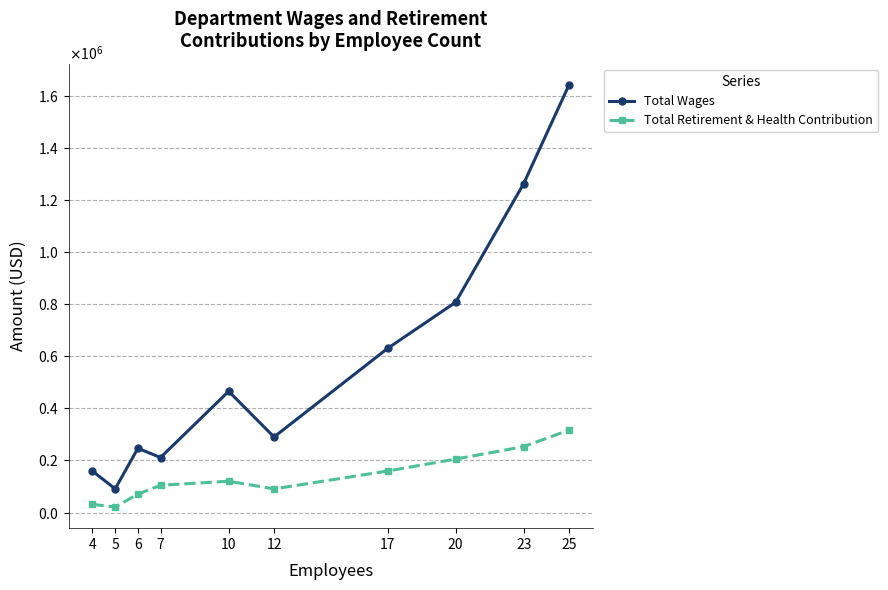

Rank the categories by Total Retirement & Health Contribution value from lowest to highest.

5, 4, 6, 12, 7, 10, 17, 20, 23, 25